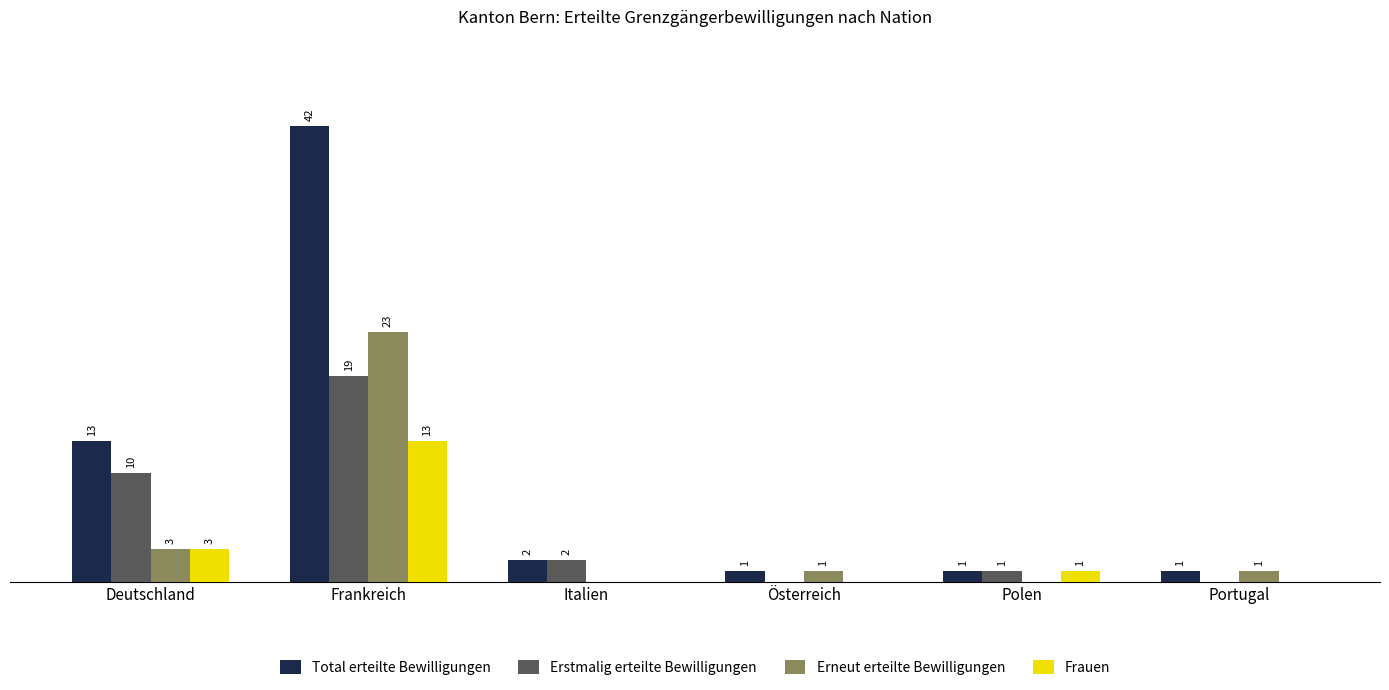

At which category is the sum across all series the highest?

Frankreich